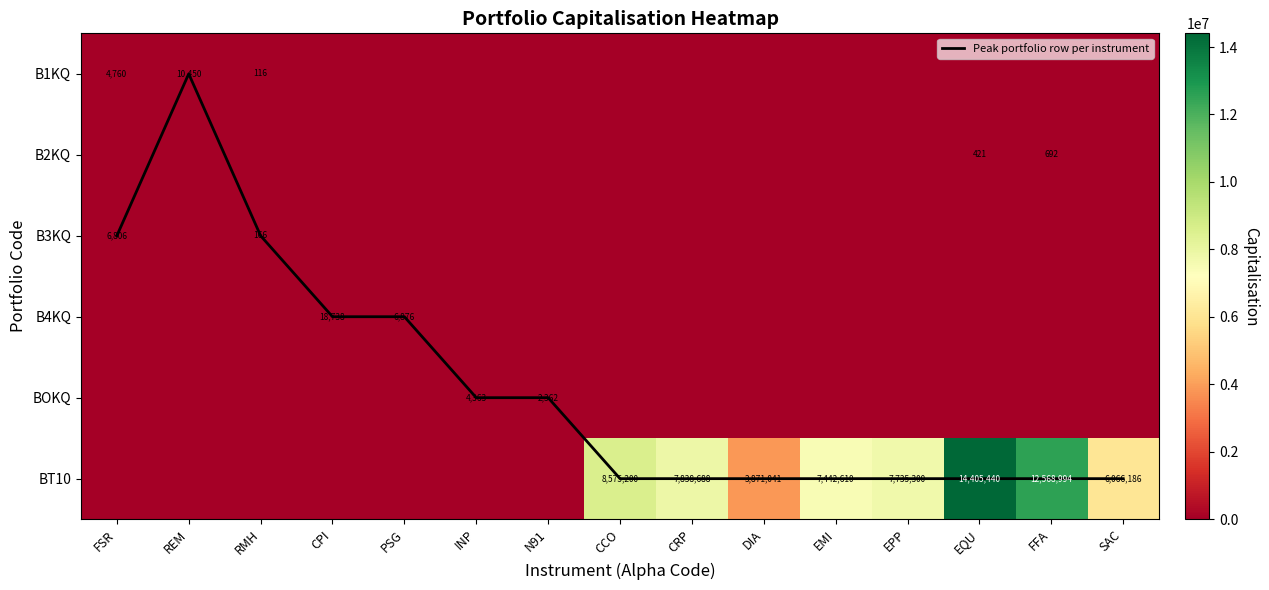

The B4KQ series shows -13092.7 at N91. True or false?

False